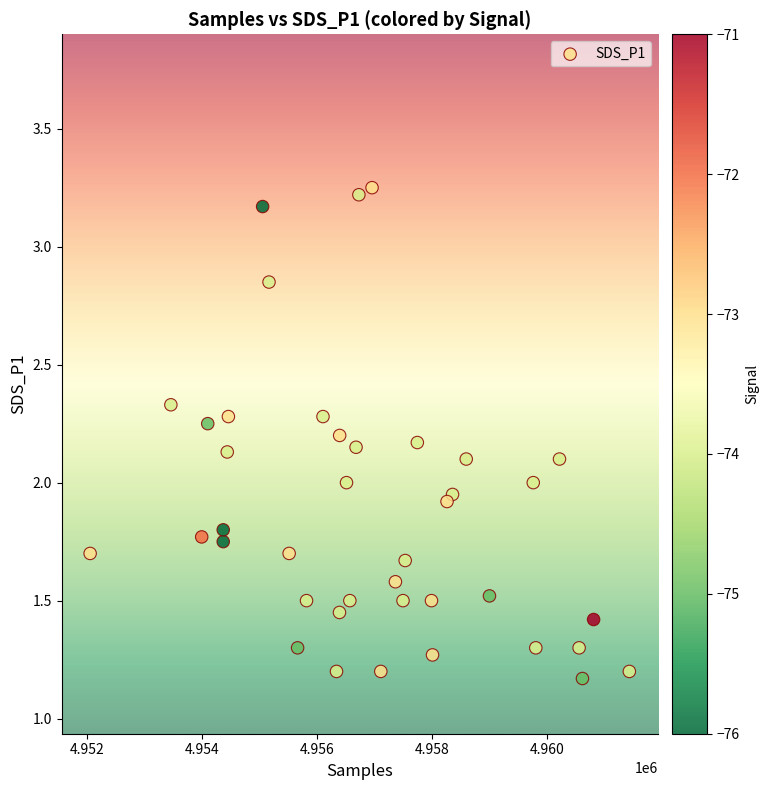

What is the range of X values (max minus min)?

9372.0